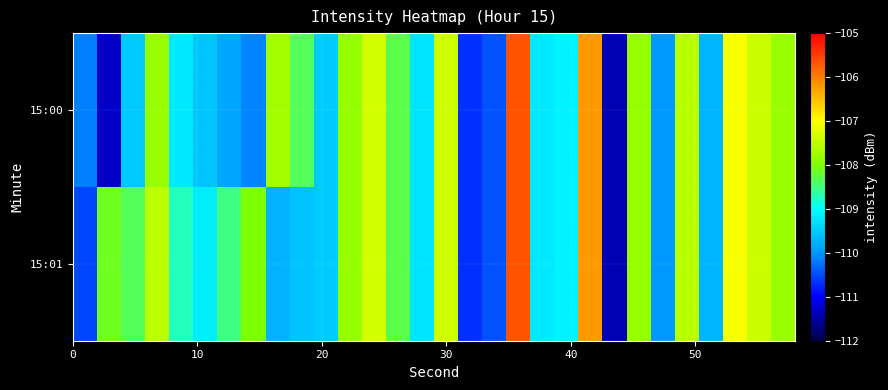

Which series has the widest spread of values?

15:00